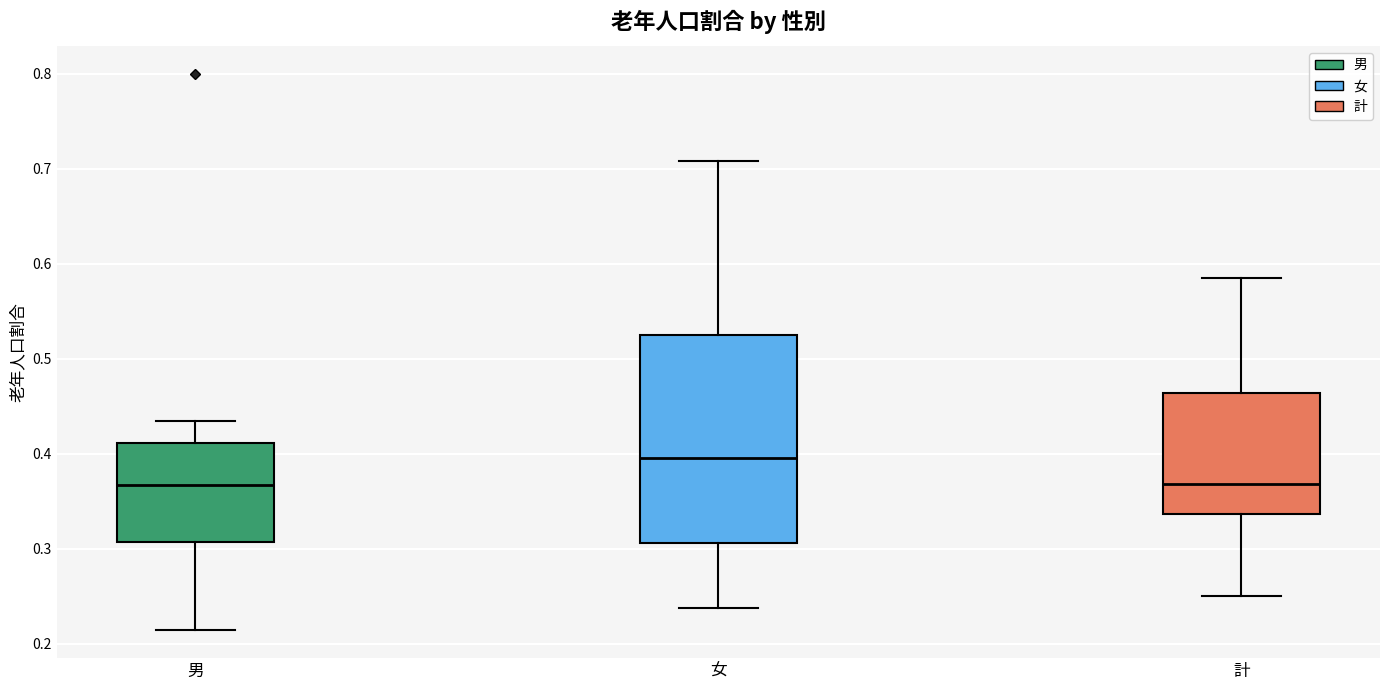

Reading left to right, read every box against the y-axis: the position of its median line, the range the box covers, and the ends of its whiskers. The values are not printed on the chart, so give them approximately, as read against the axis.

男: median 0.37, box 0.31 to 0.41, whiskers 0.21 to 0.43
女: median 0.40, box 0.31 to 0.53, whiskers 0.24 to 0.71
計: median 0.37, box 0.34 to 0.46, whiskers 0.25 to 0.59